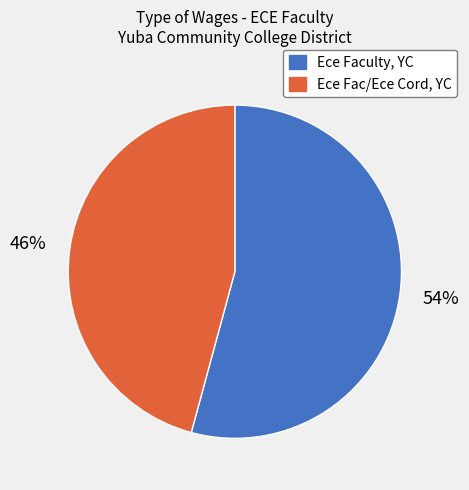

Which has a higher value, Ece Fac/Ece Cord, YC or Ece Faculty, YC?

Ece Faculty, YC